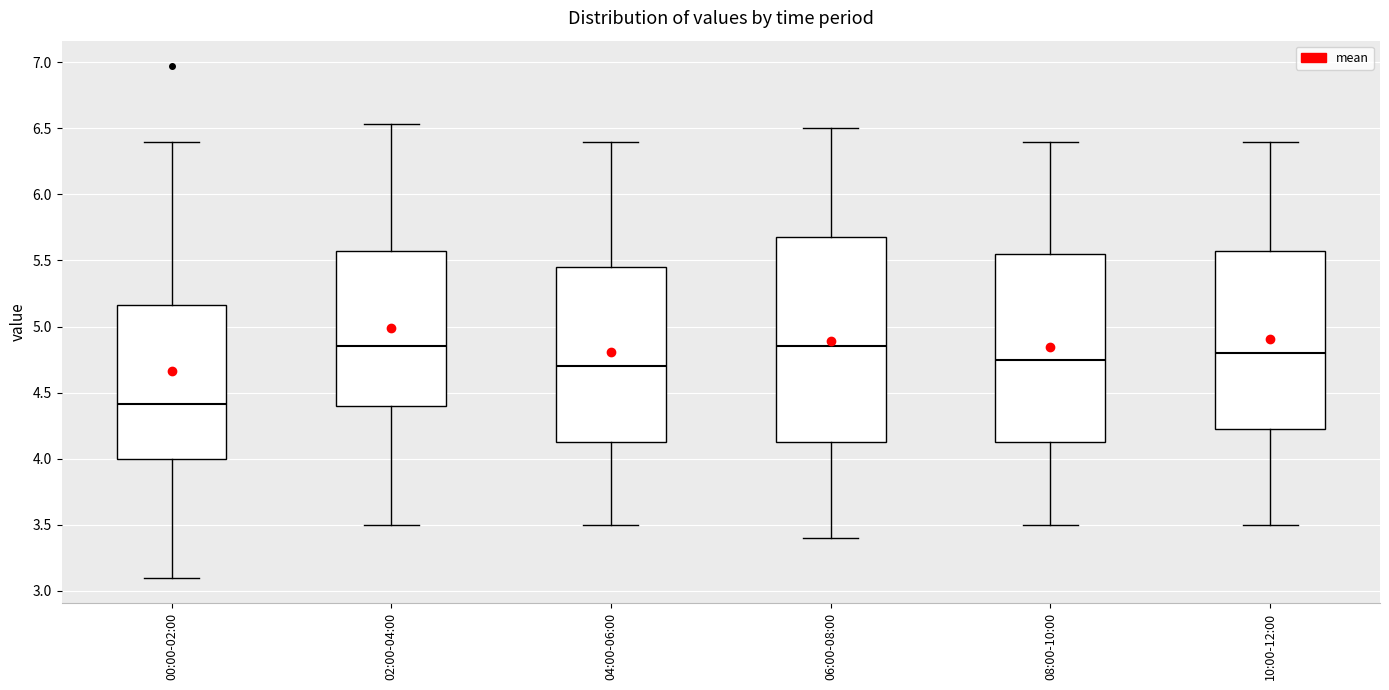

Reading left to right, transcribe this box plot: for each box, give where its median line is, the range the box spans, and where its two whiskers end, as read against the y-axis. The values are not printed on the chart, so give them approximately, as read against the axis.

00:00-02:00: median 4.40, box 4.00 to 5.15, whiskers 3.10 to 6.40
02:00-04:00: median 4.85, box 4.40 to 5.60, whiskers 3.50 to 6.55
04:00-06:00: median 4.70, box 4.15 to 5.45, whiskers 3.50 to 6.40
06:00-08:00: median 4.85, box 4.15 to 5.70, whiskers 3.40 to 6.50
08:00-10:00: median 4.75, box 4.15 to 5.55, whiskers 3.50 to 6.40
10:00-12:00: median 4.80, box 4.25 to 5.60, whiskers 3.50 to 6.40